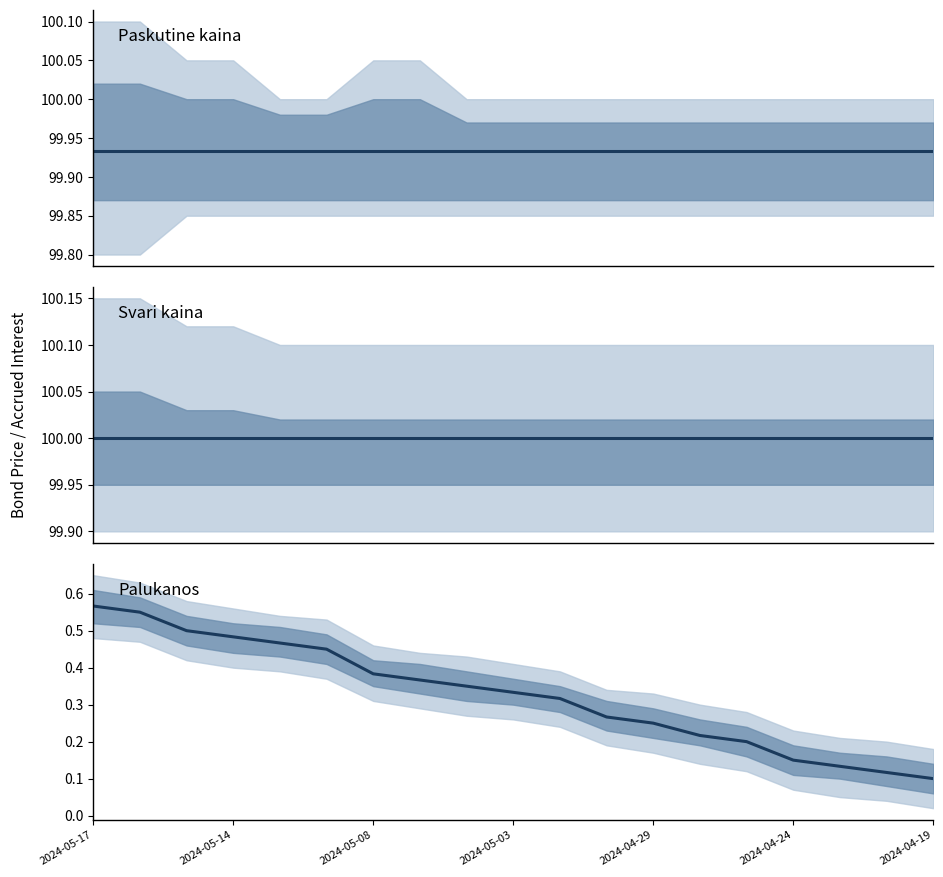

The value of Palukanos at 2024-04-29 is 0.4. True or false?

False